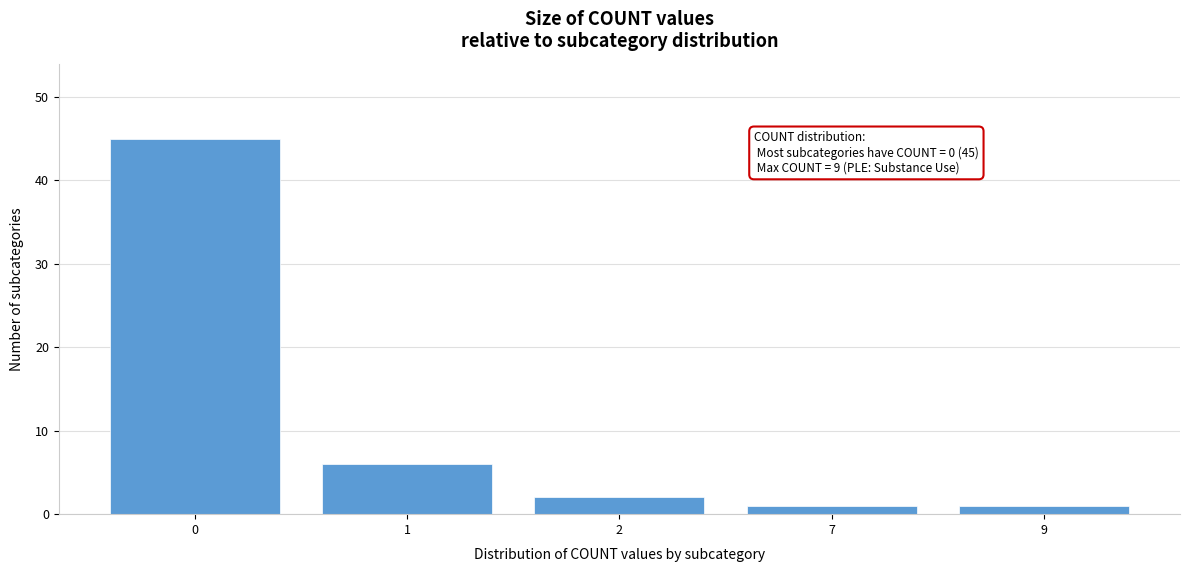

Reading left to right, what are all the values shown in this chart?

45	6	2	1	1